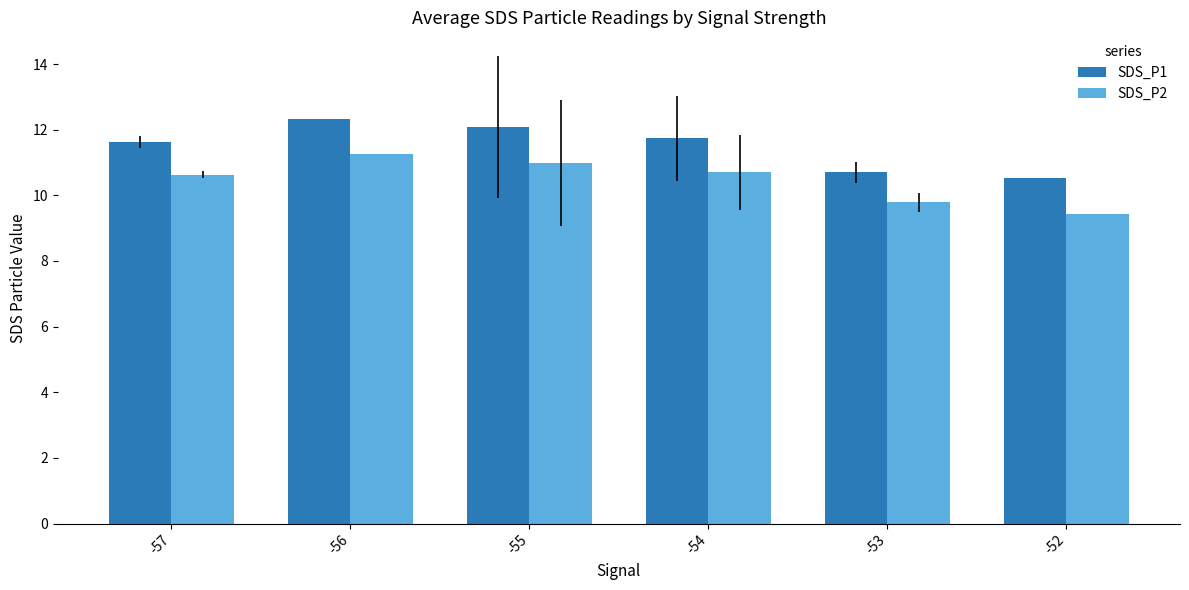

What are all the series names shown in the legend?

SDS_P1, SDS_P2